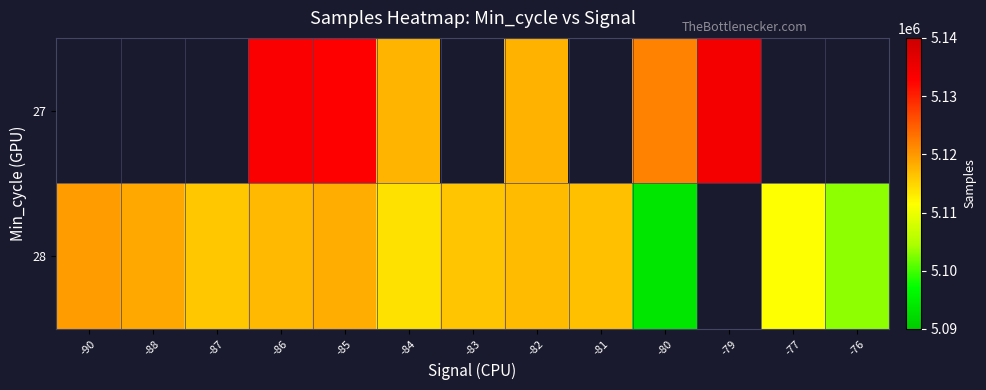

Between -90 and -87, which series saw the biggest shift?

28